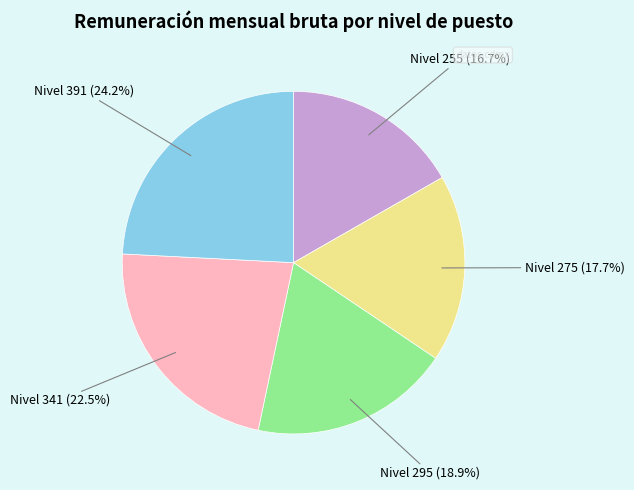

Approximately how many times larger is the value at Nivel 341 compared to Nivel 391?

0.9